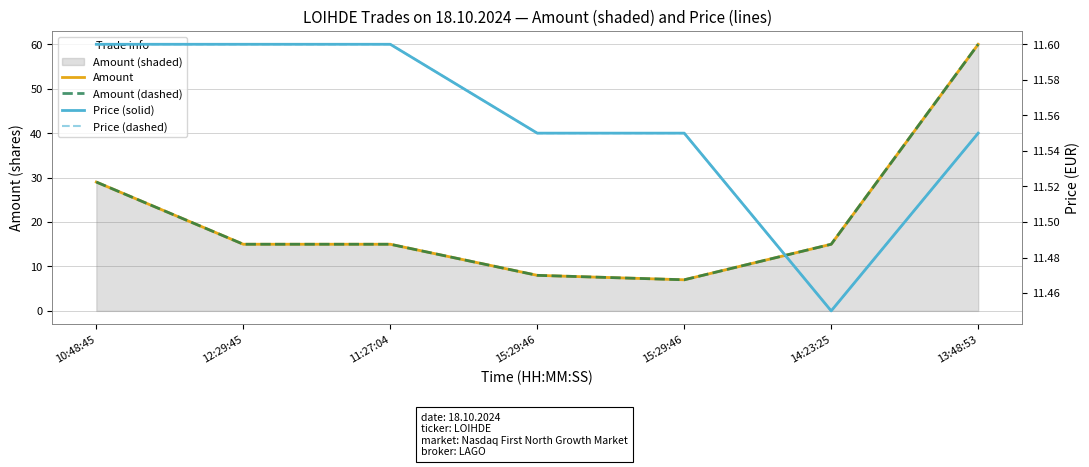

Which category has the lowest value across all series?

15:29:46